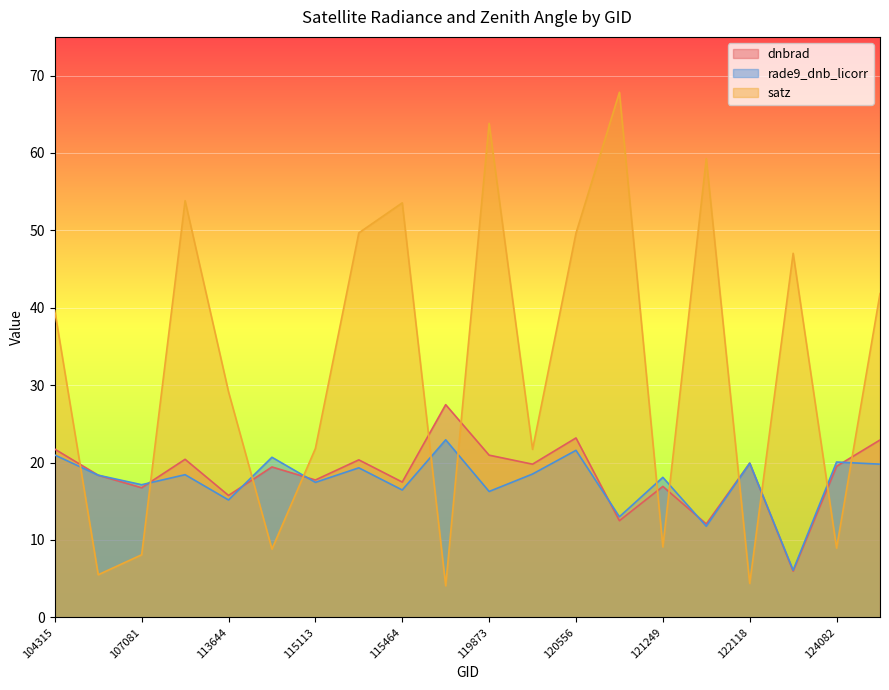

How many intersections are there between dnbrad and satz?

12